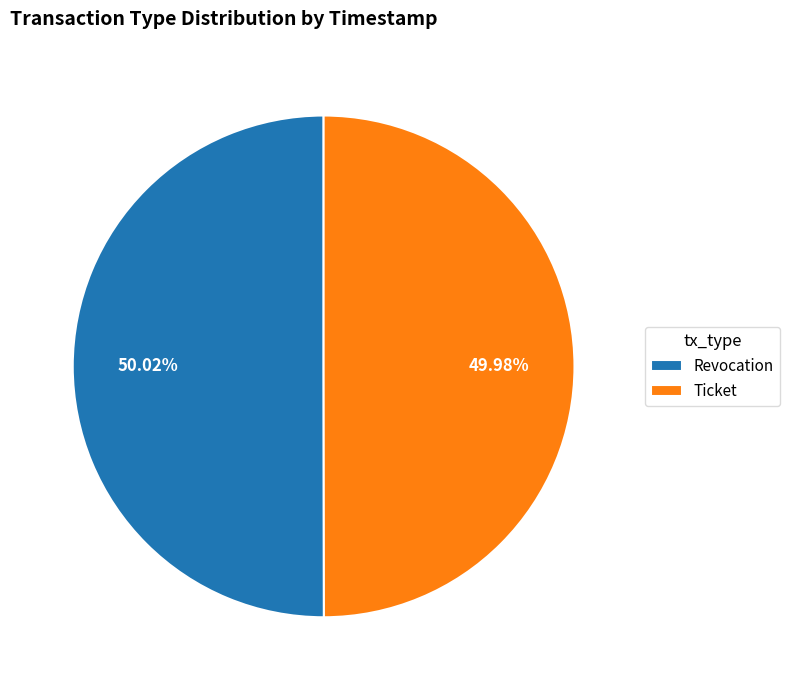

What is the ratio of the value at Revocation to the value at Ticket?

1.0